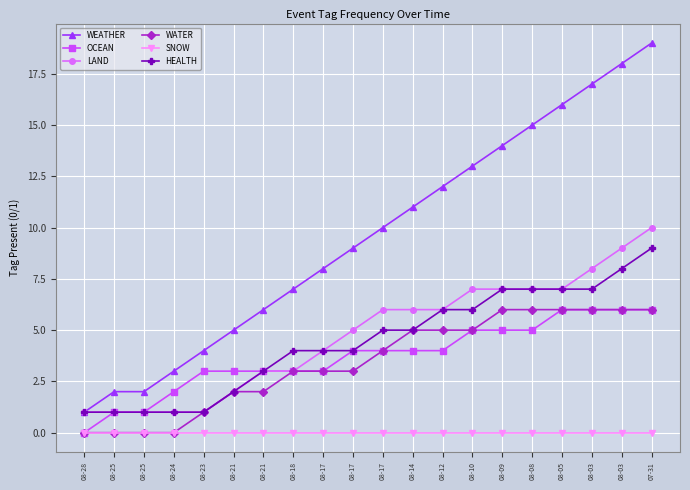

How many lines are shown in the chart?

6